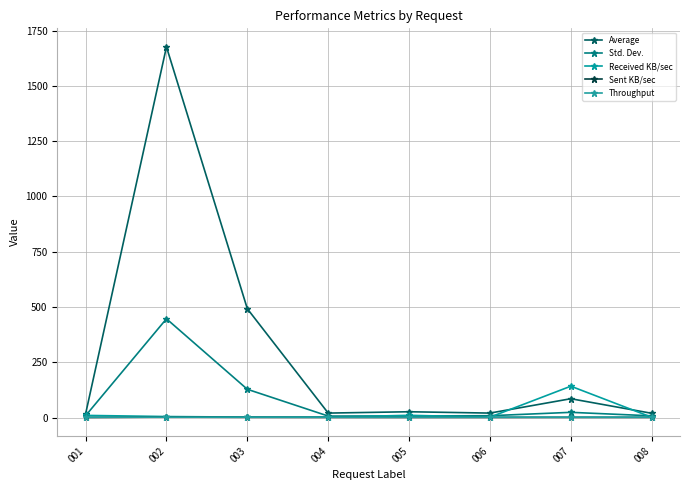

List the labels in order of Sent KB/sec value, smallest first.

001, 005, 006, 008, 004, 007, 003, 002